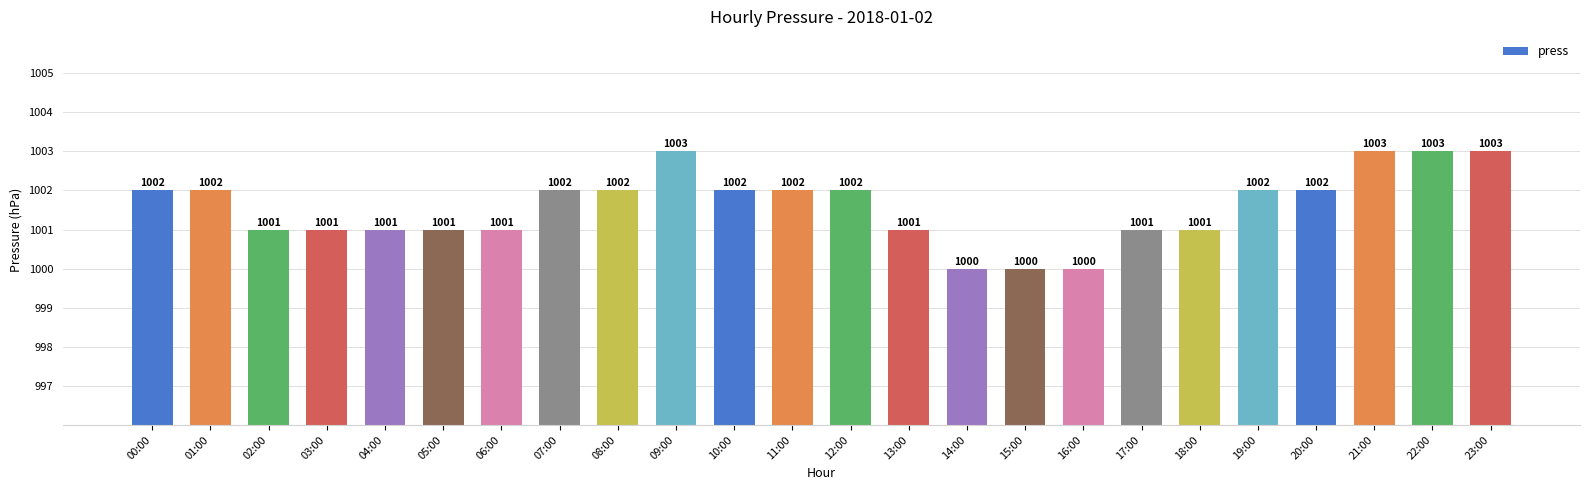

Reading left to right, extract all data points from this chart.

00:00=1002	01:00=1002	02:00=1001	03:00=1001	04:00=1001	05:00=1001	06:00=1001	07:00=1002	08:00=1002	09:00=1003	10:00=1002	11:00=1002	12:00=1002	13:00=1001	14:00=1000	15:00=1000	16:00=1000	17:00=1001	18:00=1001	19:00=1002	20:00=1002	21:00=1003	22:00=1003	23:00=1003